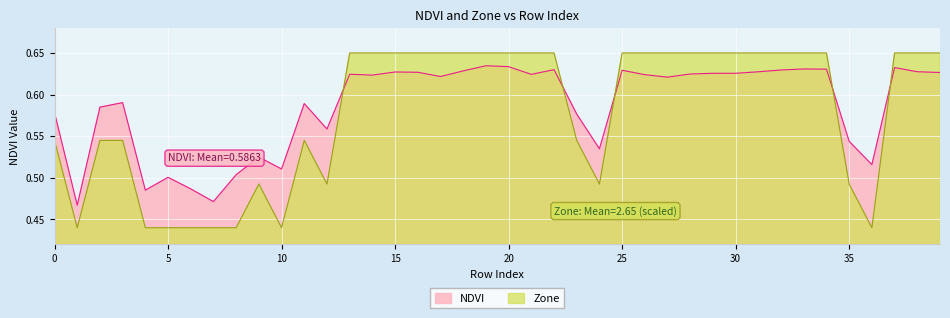

After their last crossing, which series has the higher values: NDVI or Zone?

Zone